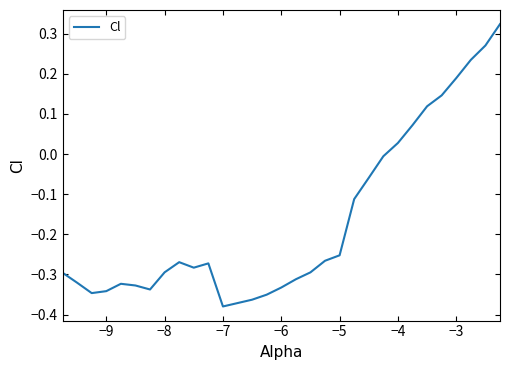

What is the difference between the maximum and minimum values?

0.7